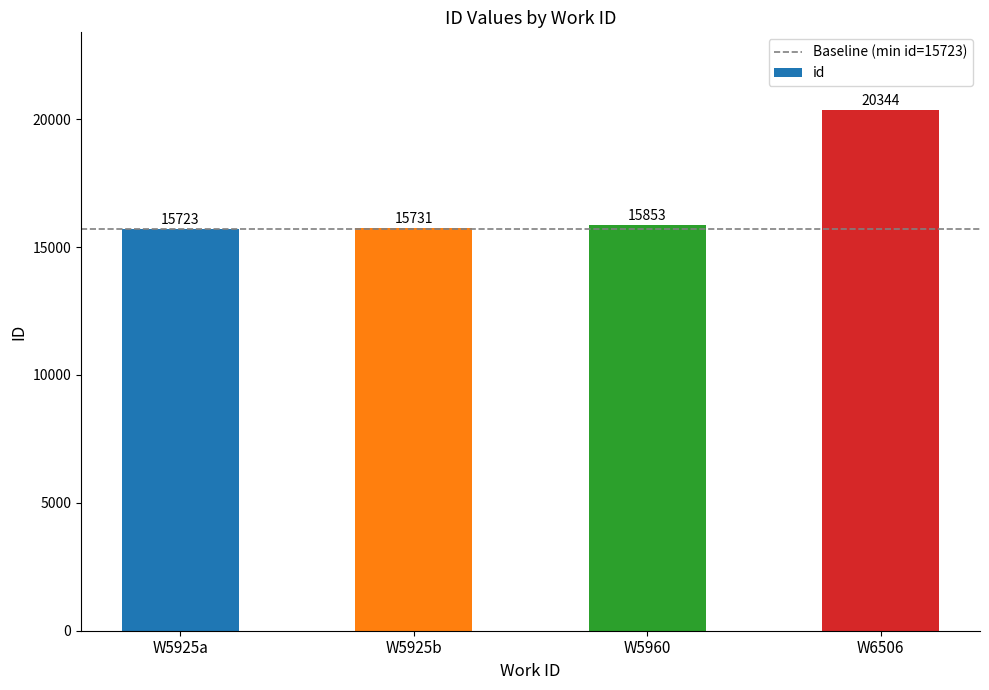

At which category does the chart reach its minimum across all series?

W5925a